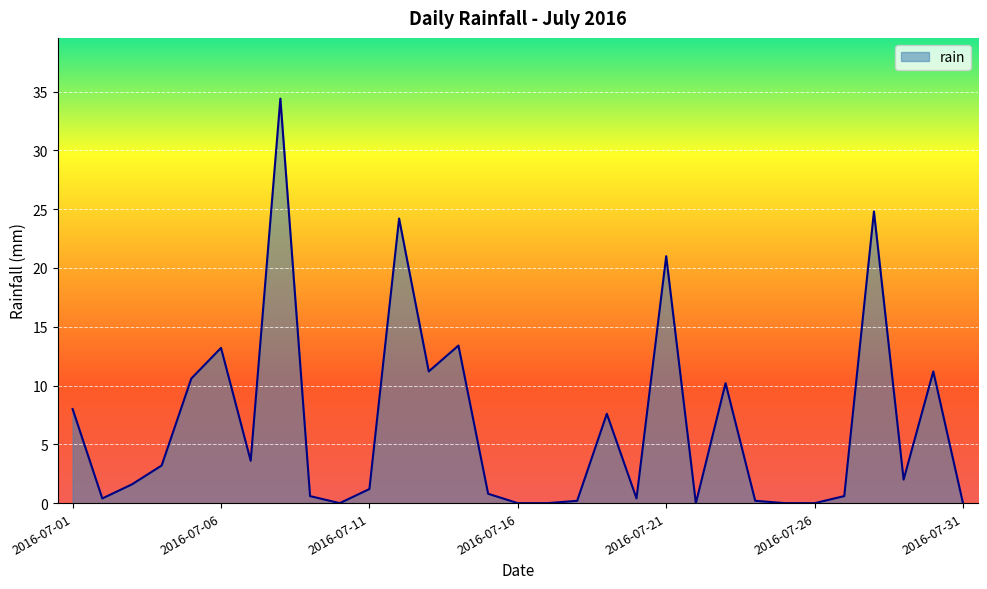

What is the difference between the maximum and minimum values?

34.4